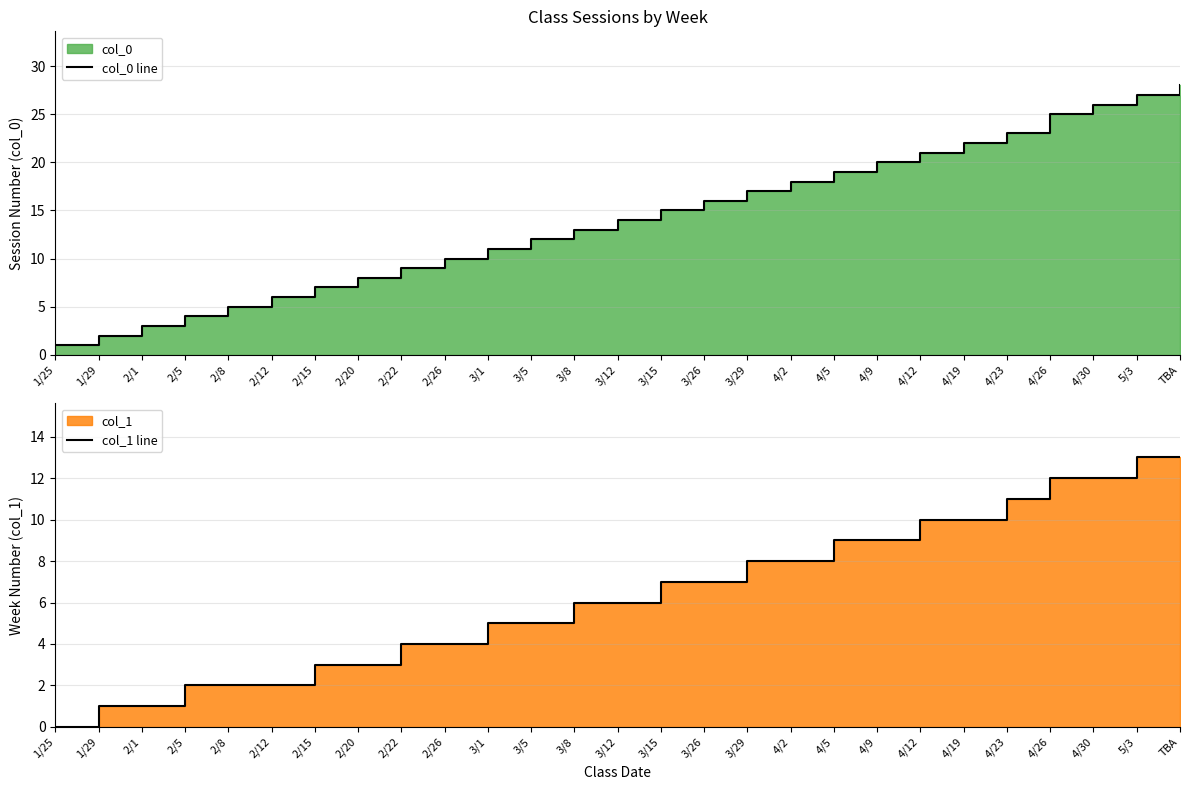

What is the label of the 16th point from the left?

3/26